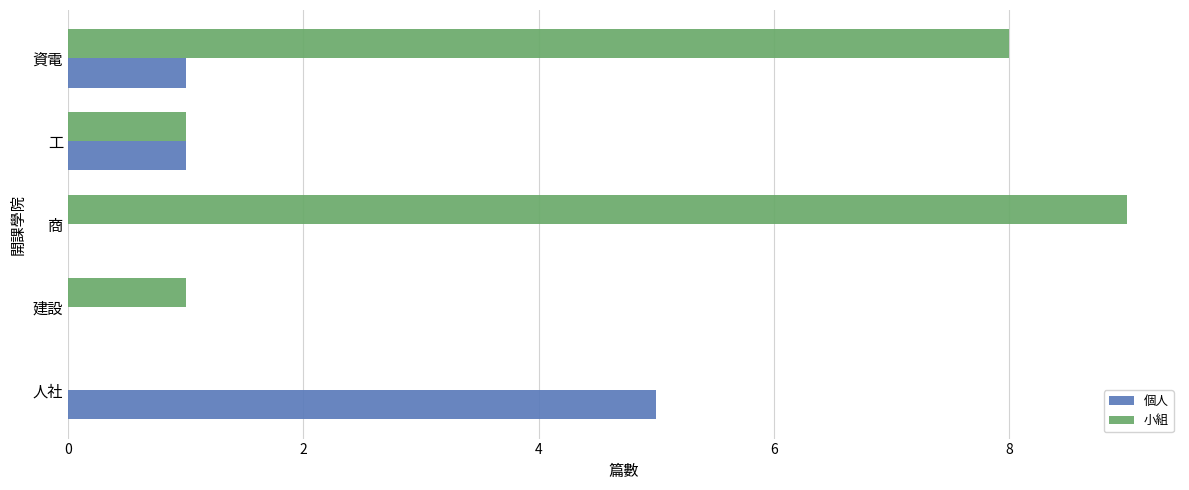

Which series has the largest total across all categories?

小組